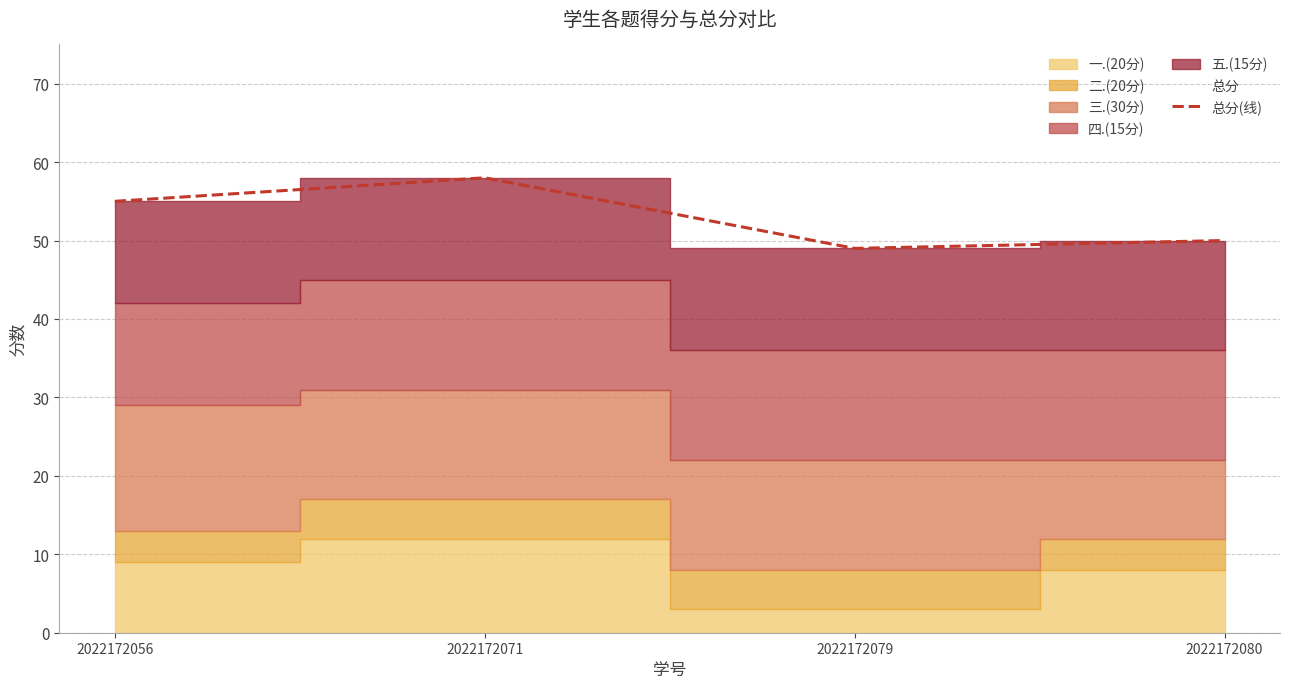

What is the greatest value displayed?

58